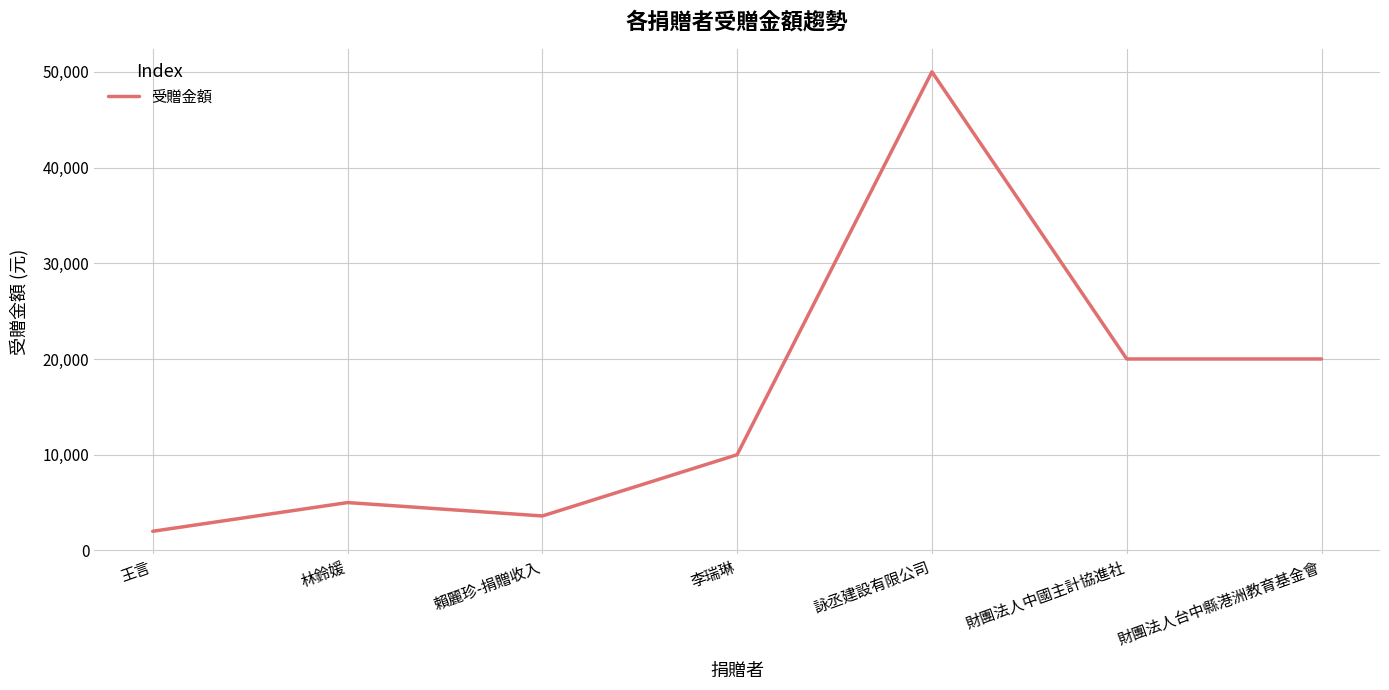

Which has a higher value, 賴麗珍-捐贈收入 or 財團法人台中縣港洲教育基金會?

財團法人台中縣港洲教育基金會